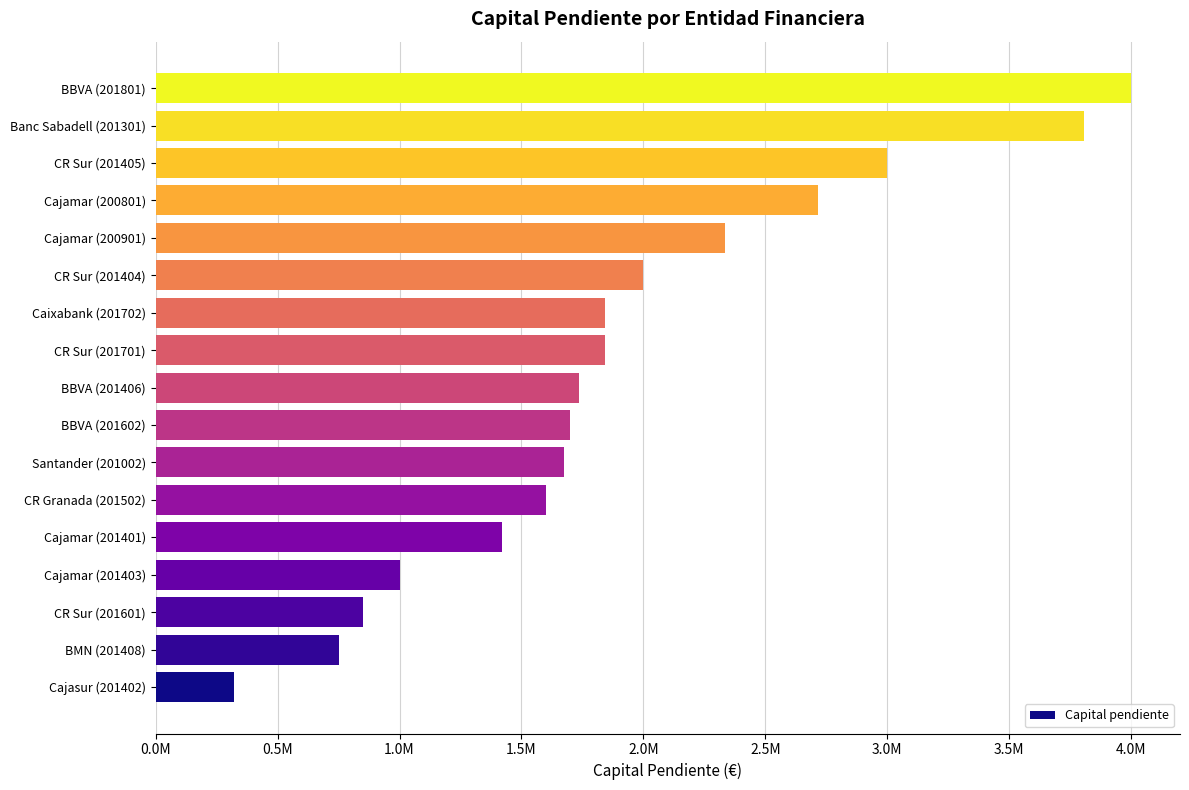

At which category does the chart reach its minimum across all series?

Cajasur (201402)